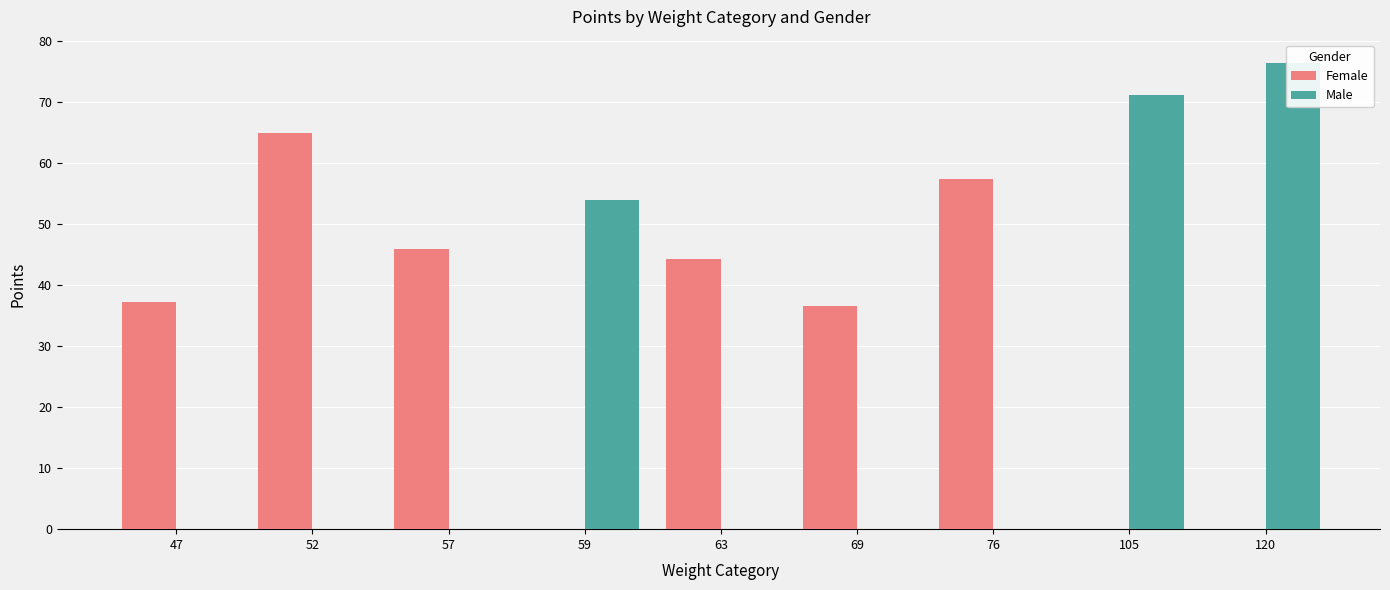

List the labels in order of Male value, largest first.

120, 105, 59, 47, 52, 57, 63, 69, 76